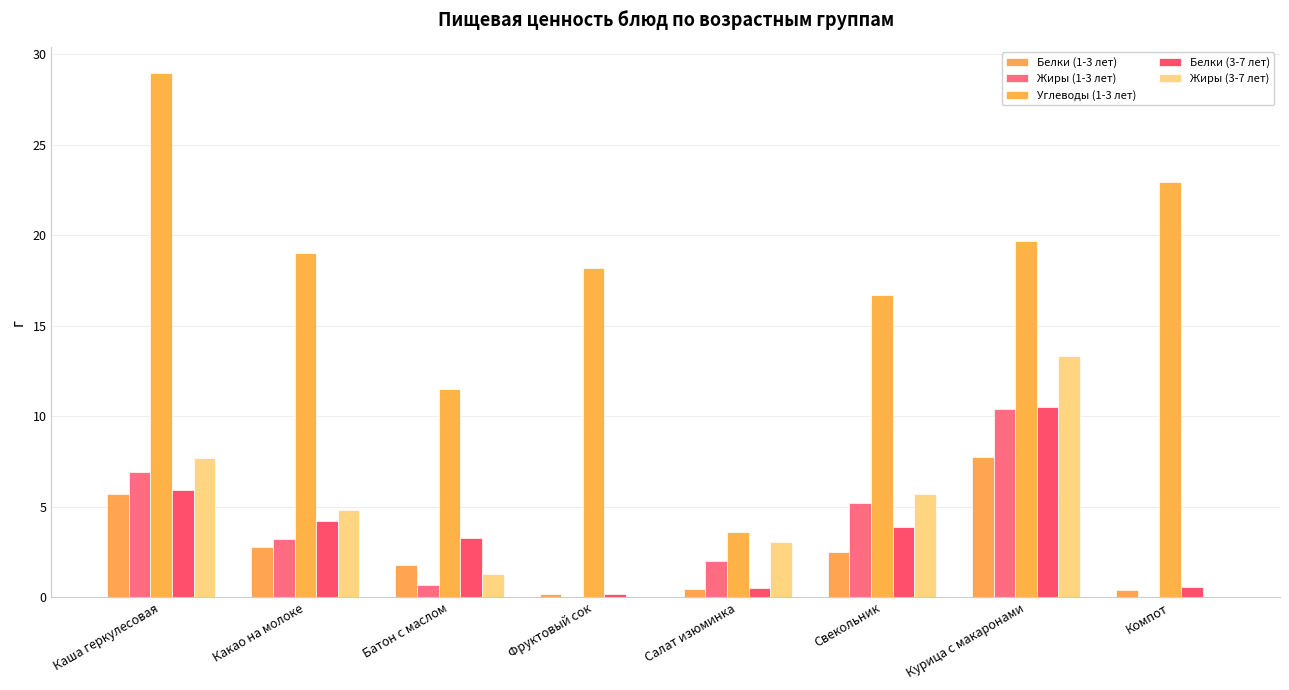

At which category is the sum across all series the highest?

Курица с макаронами